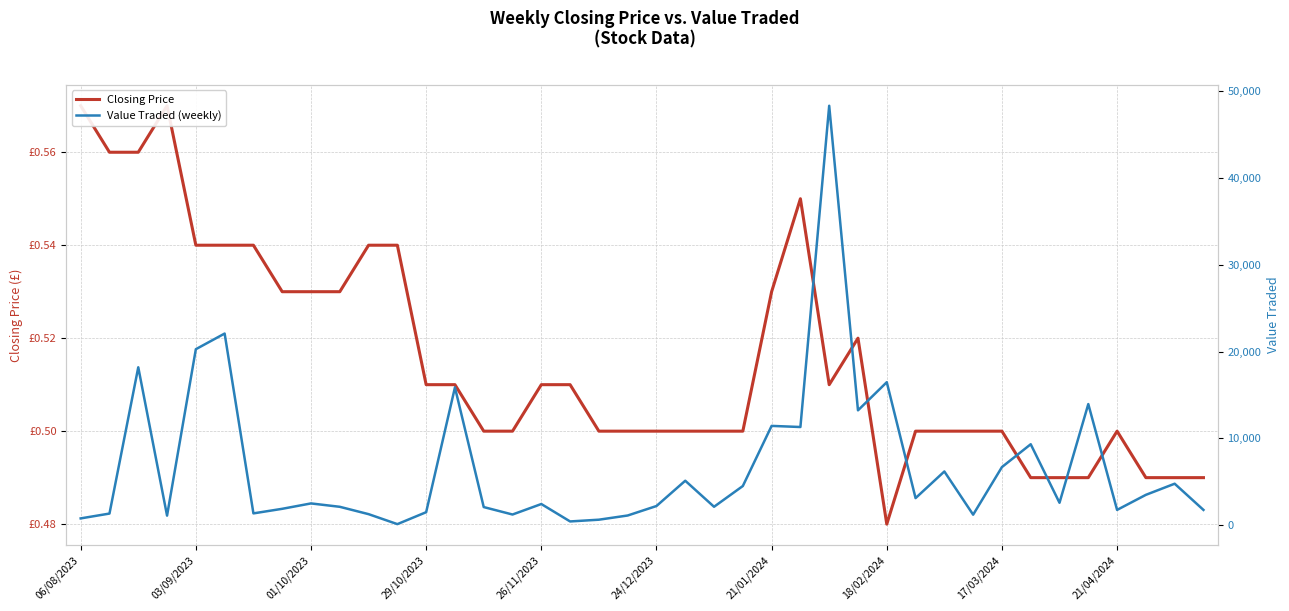

What is the difference between the second highest and second lowest values in the Closing Price series?

0.1